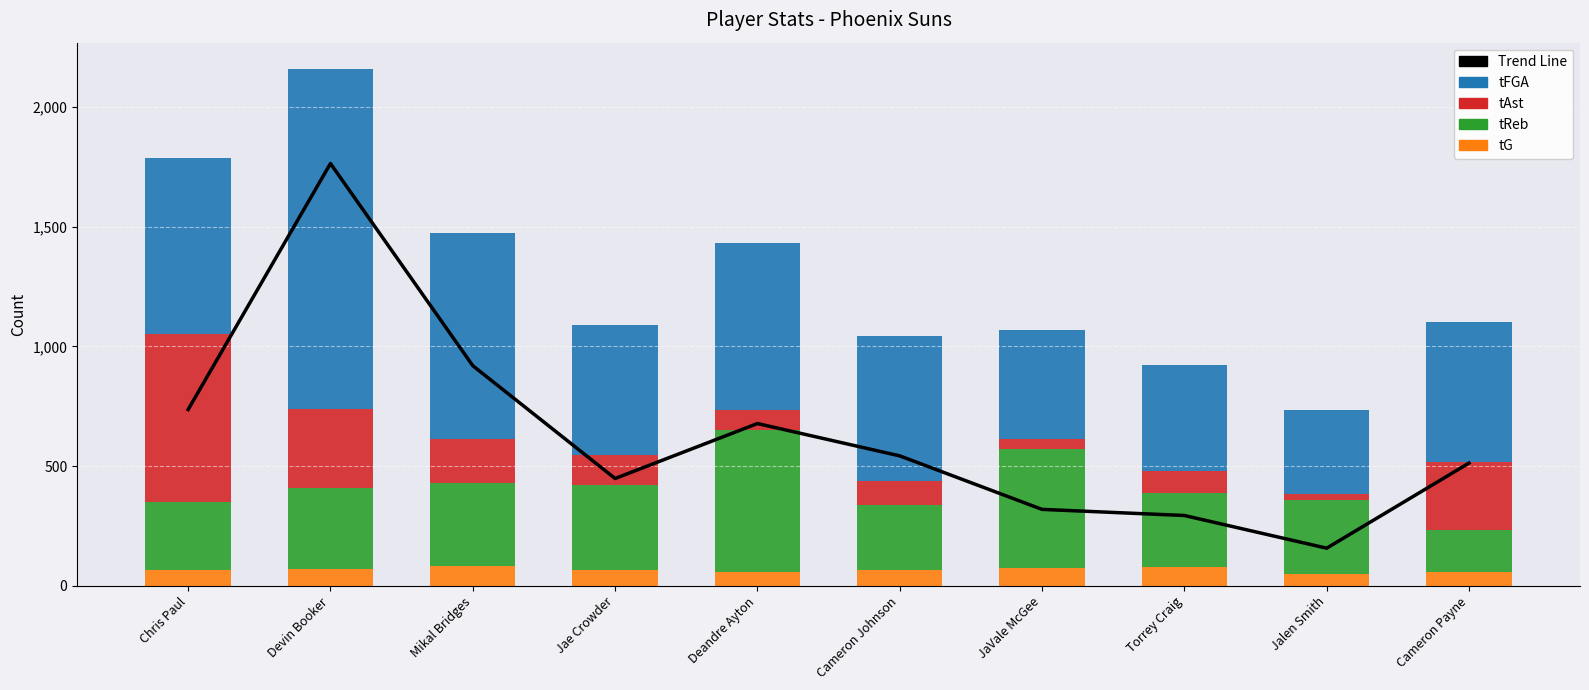

What is the sum of all tG values?

667.0